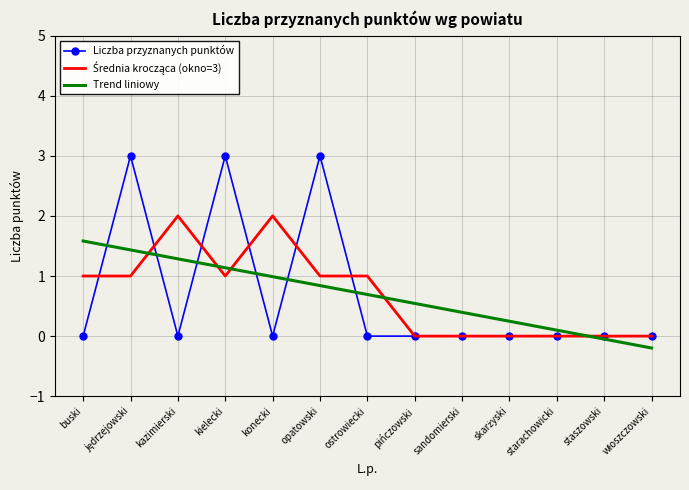

At which label does Trend liniowy reach its peak?

buski